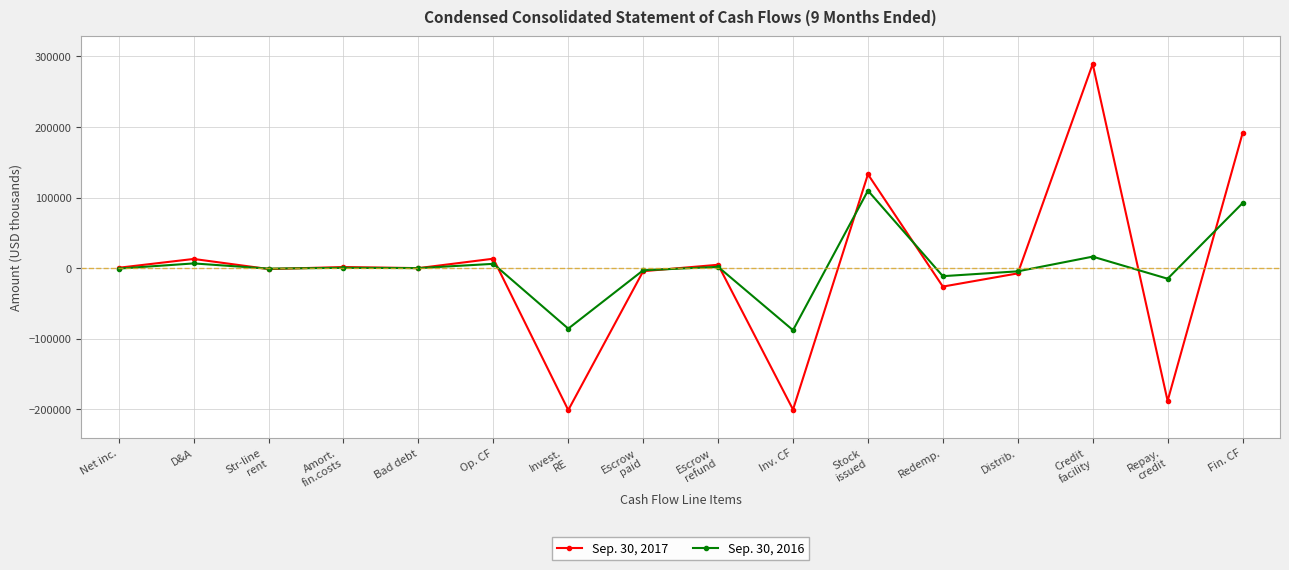

Which series has the largest range (max minus min)?

Sep. 30, 2017